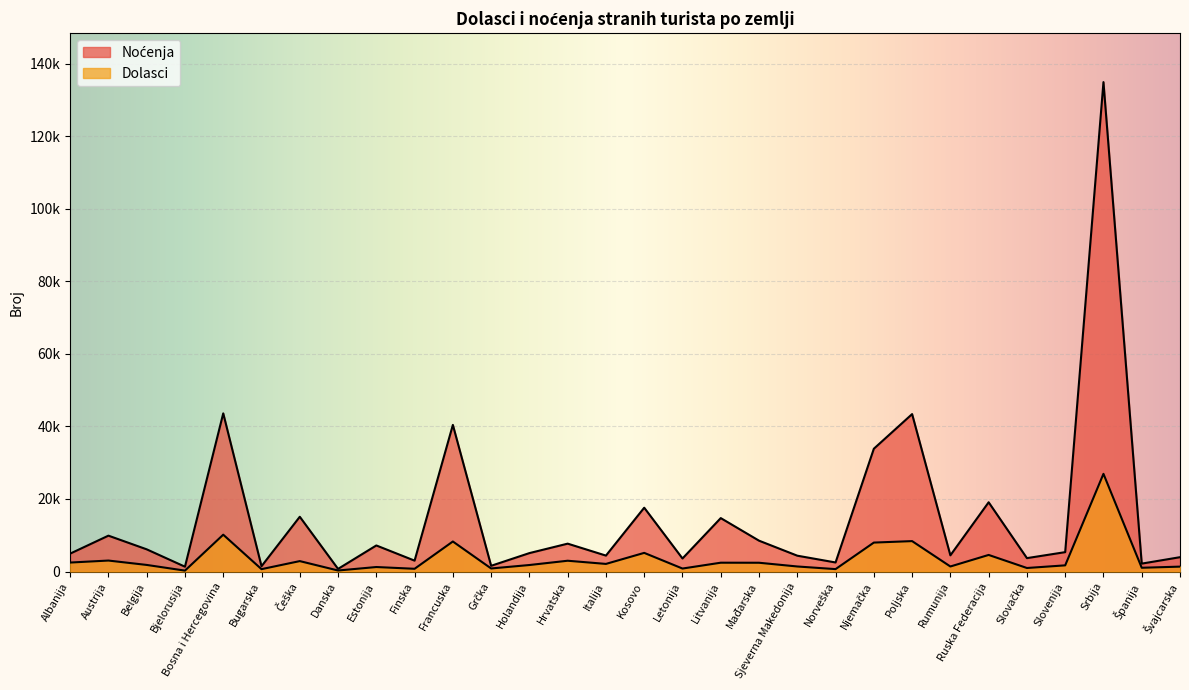

What is the maximum value shown in the chart?

134880